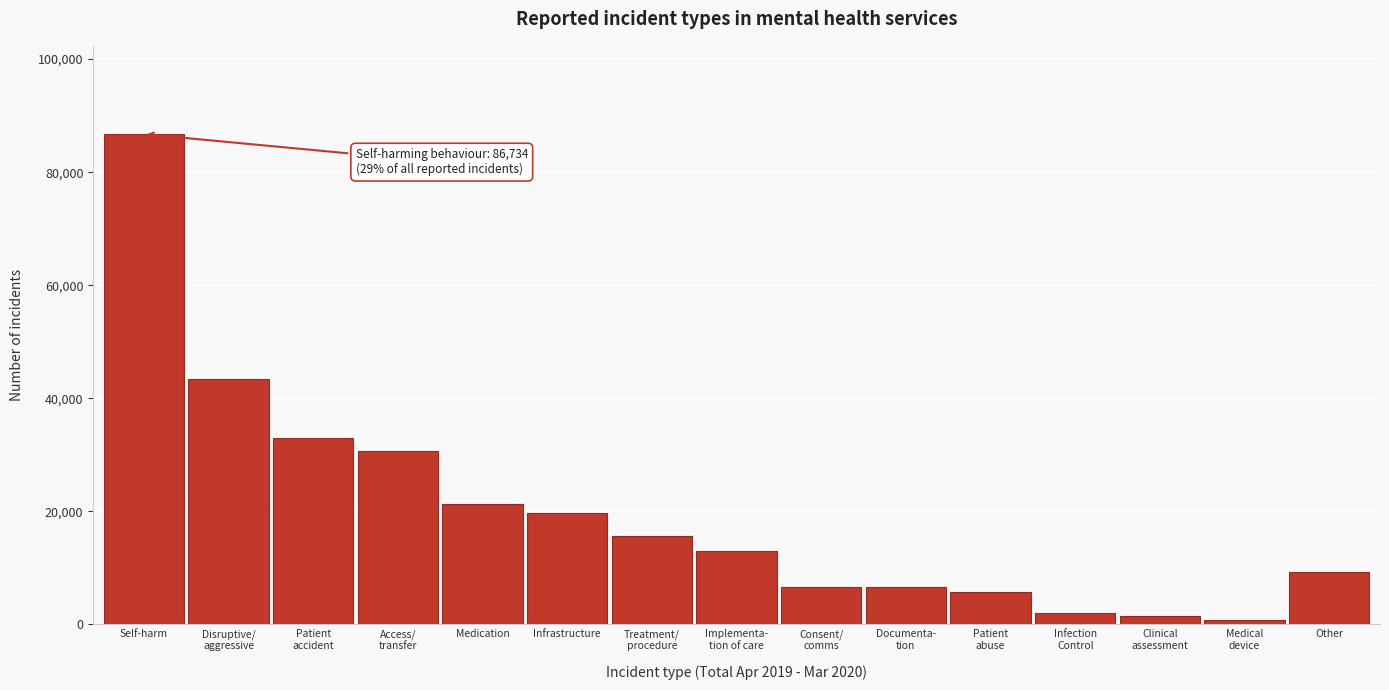

Which label corresponds to the largest value in the chart?

Self-harm